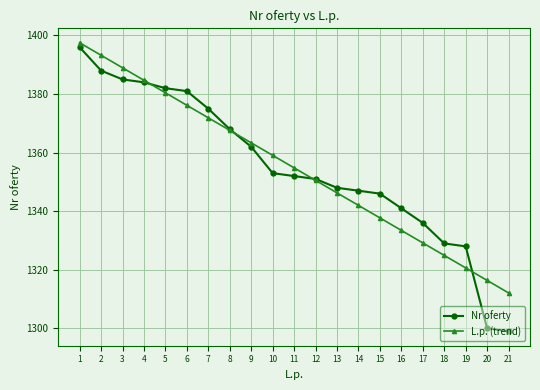

What is the total value across all series at 19?

2648.6